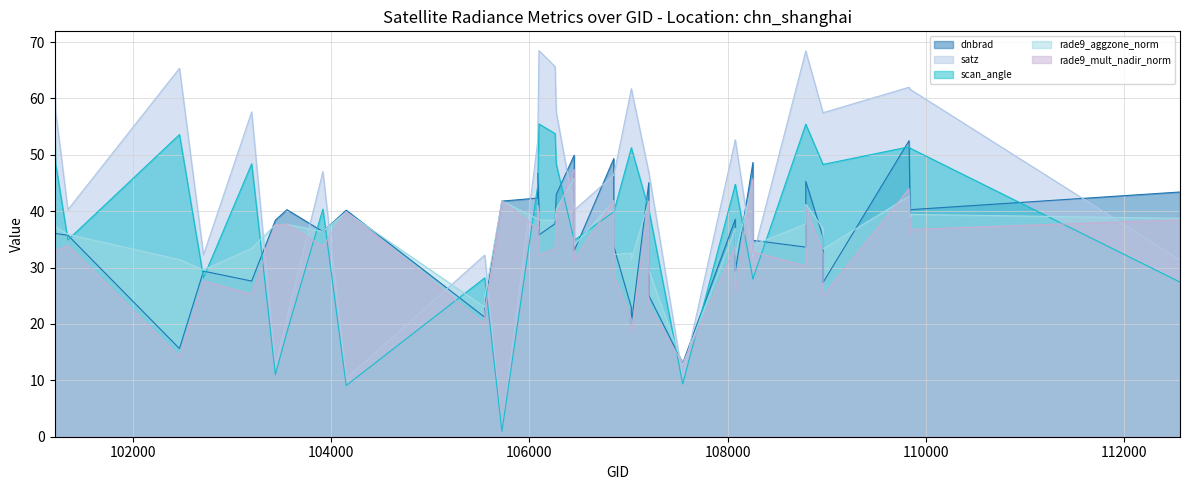

True or false: rade9_aggzone_norm has a value of 63.2 at 108962.

False